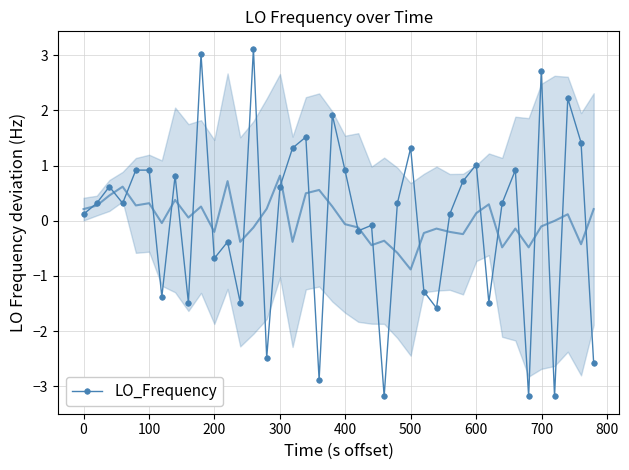

True or false: LO_Frequency has more than 1 points higher than both neighbors.

True